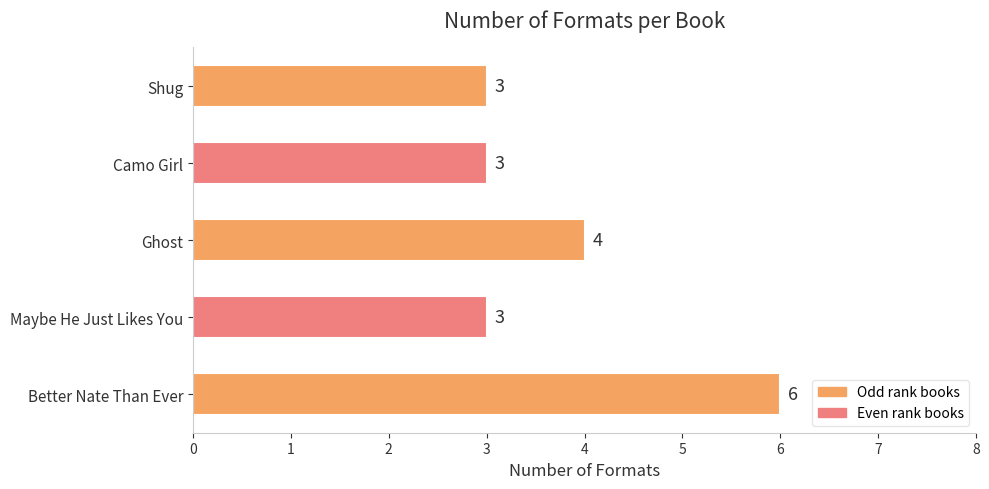

What is the average value?

4